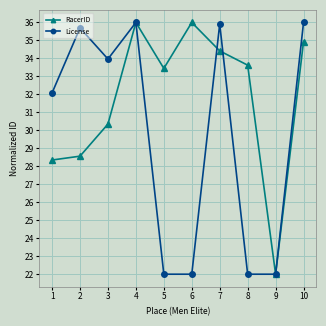

Rank the series at 7 from highest to lowest value.

License, RacerID